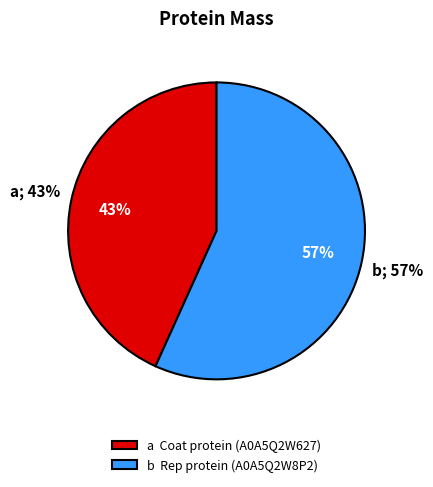

Which slice is the largest?

Rep protein (A0A5Q2W8P2)